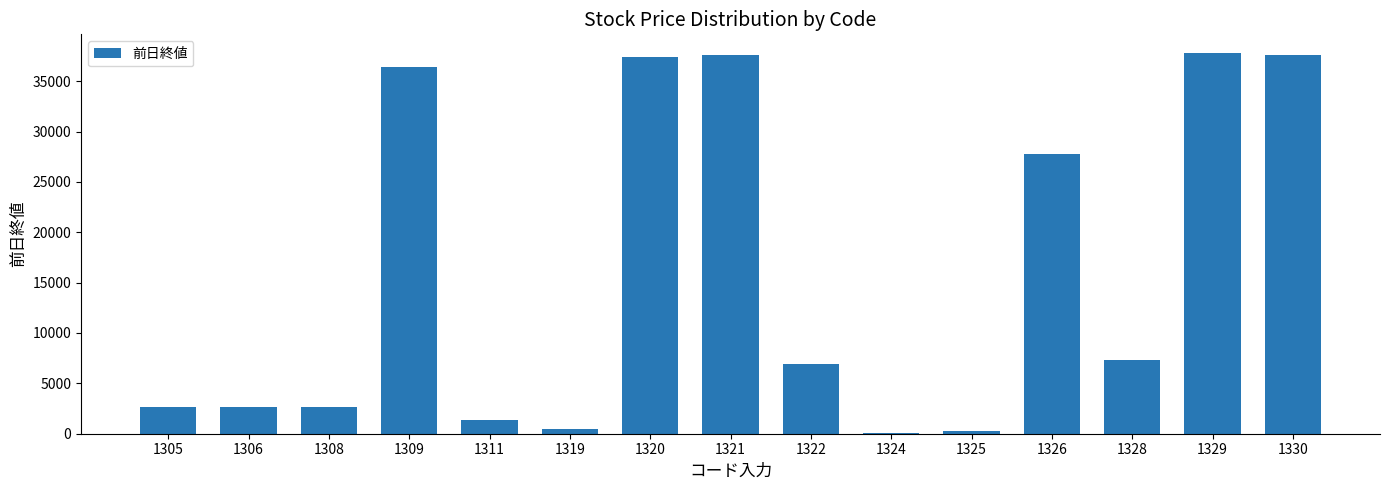

Which has a higher value, 1330 or 1308?

1330